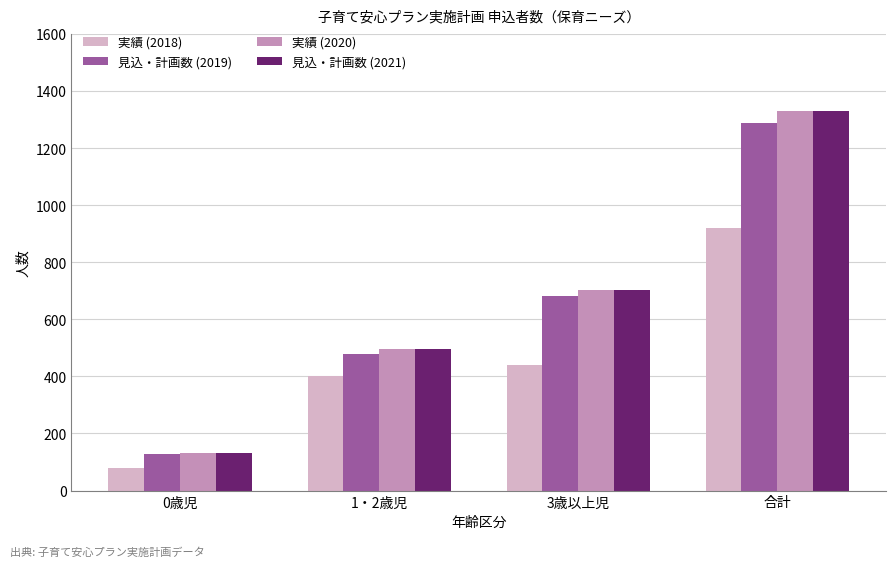

The 実績 (2020) series shows 495 at 1・2歳児. True or false?

True